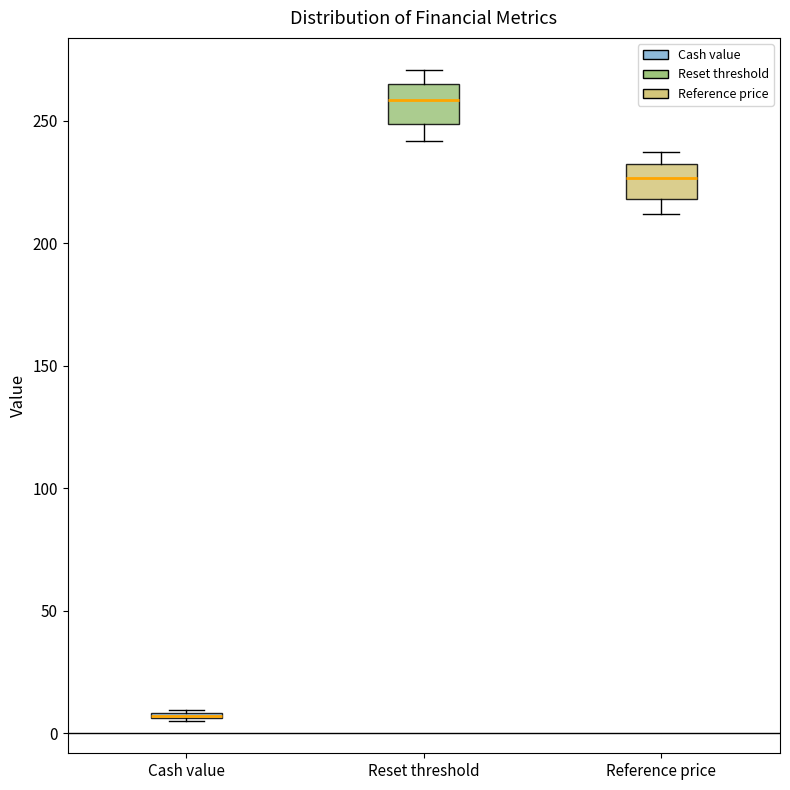

Where is the upper edge of the box for Cash value on the y-axis? The values are not printed on the chart, so give them approximately, as read against the axis.

10